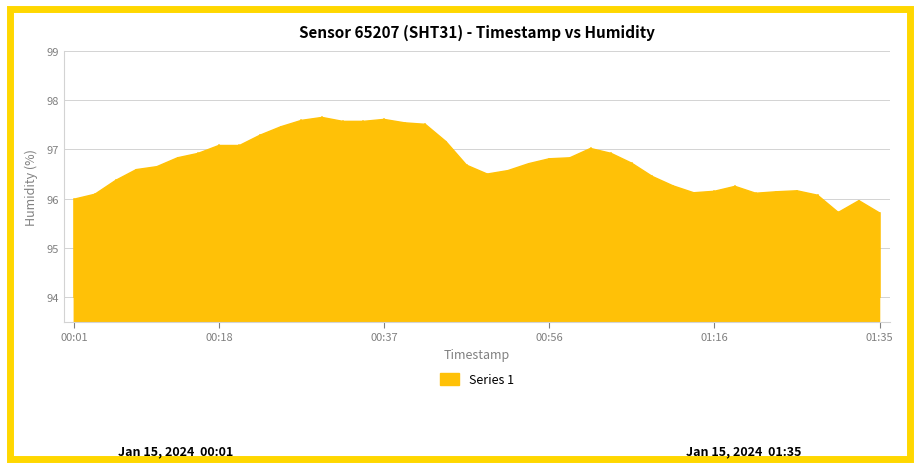

Rank the categories by value from highest to lowest.

00:30, 00:37, 00:27, 00:32, 00:35, 00:39, 00:42, 00:25, 00:22, 00:44, 00:18, 00:20, 01:01, 00:15, 01:04, 00:13, 00:59, 00:56, 01:06, 00:54, 00:47, 00:10, 00:08, 00:52, 00:49, 01:09, 00:05, 01:11, 01:18, 01:26, 01:16, 01:23, 01:13, 01:21, 00:03, 01:28, 00:01, 01:33, 01:30, 01:35